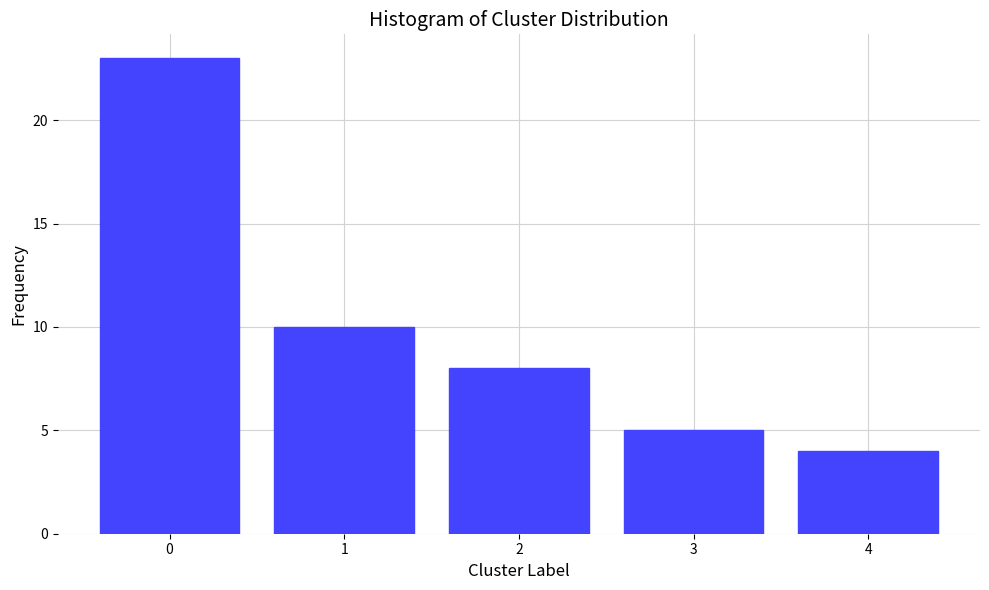

Reading left to right, what are all the values shown in this chart?

0=23	1=10	2=8	3=5	4=4